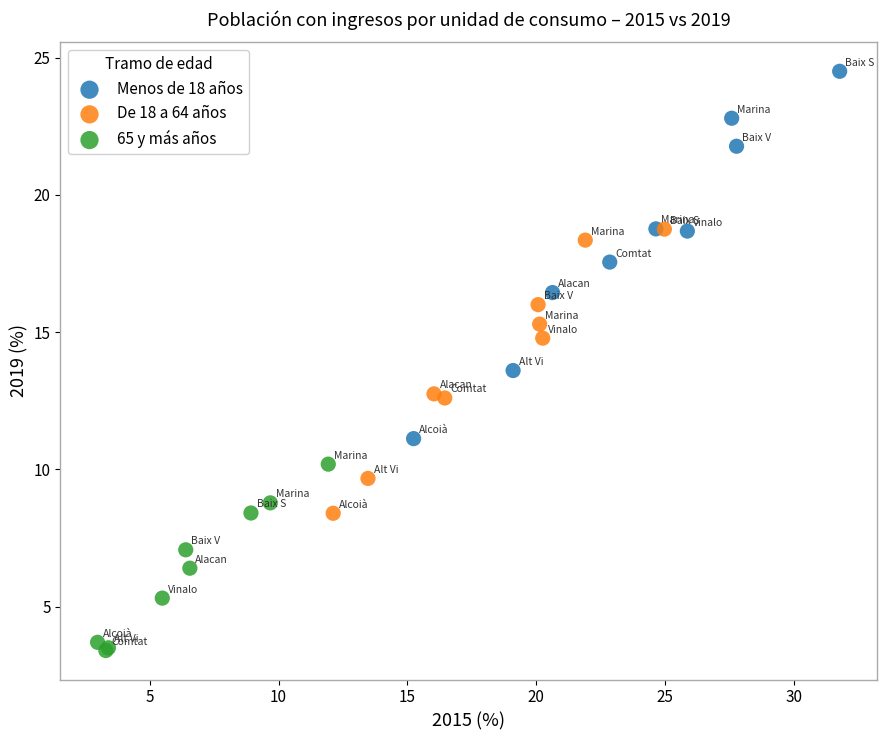

Which series reaches the maximum Y coordinate?

Menos de 18 años